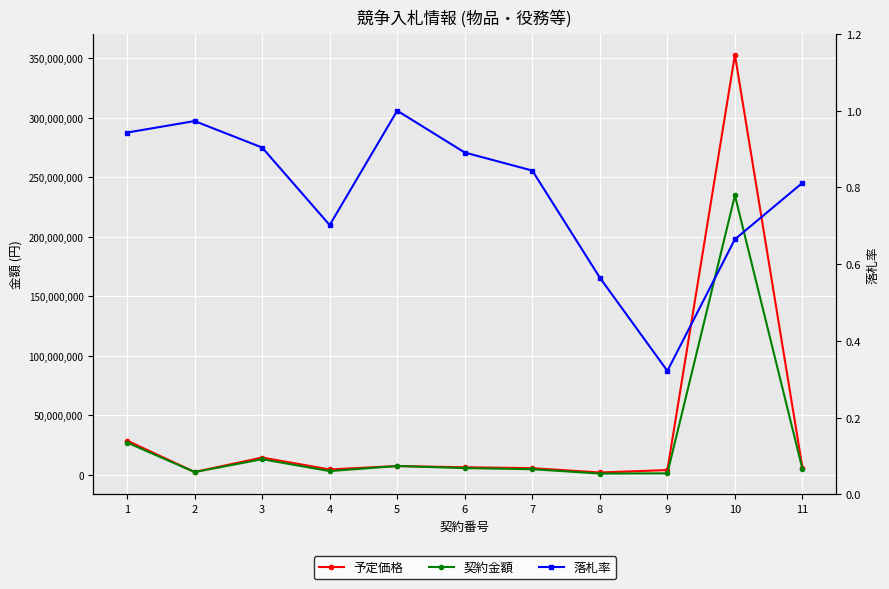

How many data points does each series have?

11